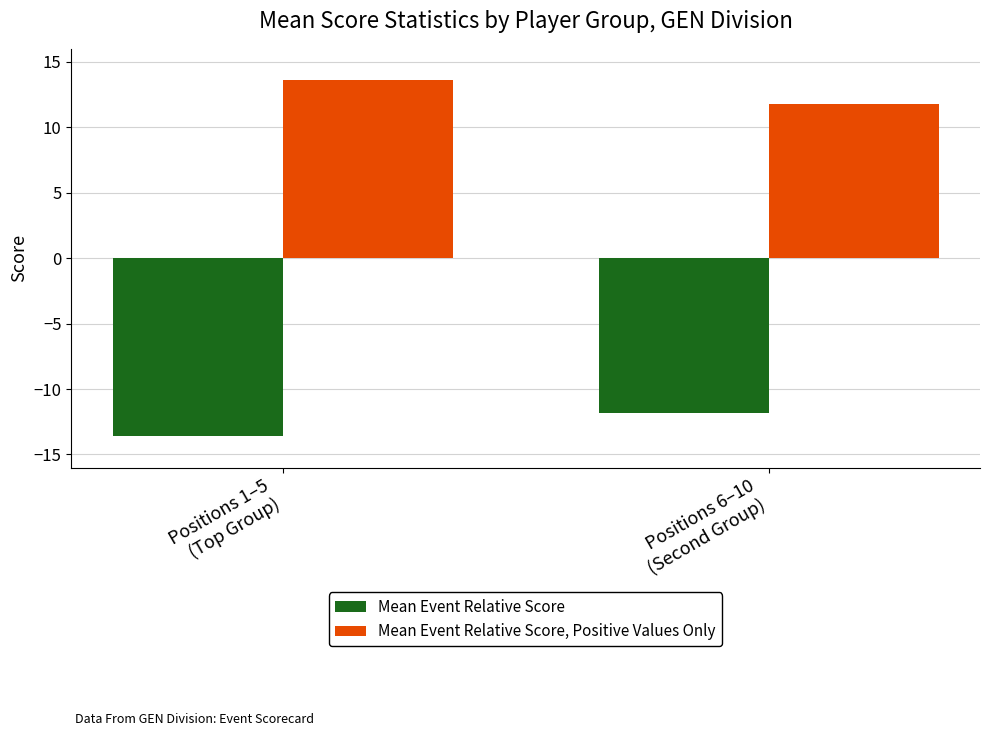

Which series has the largest total across all categories?

Mean Event Relative Score, Positive Values Only